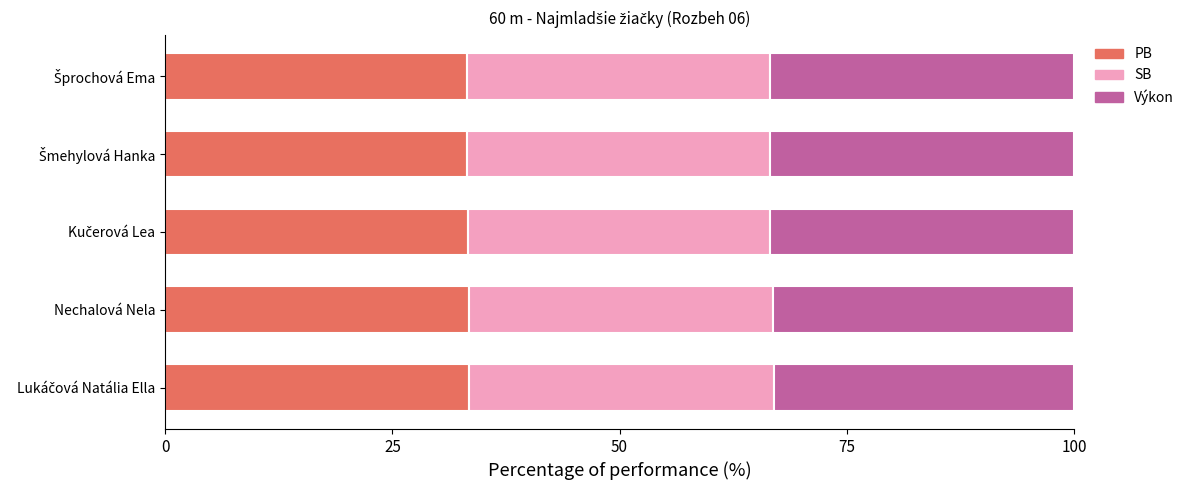

What is the difference between the maximum and minimum values in the PB series?

0.2